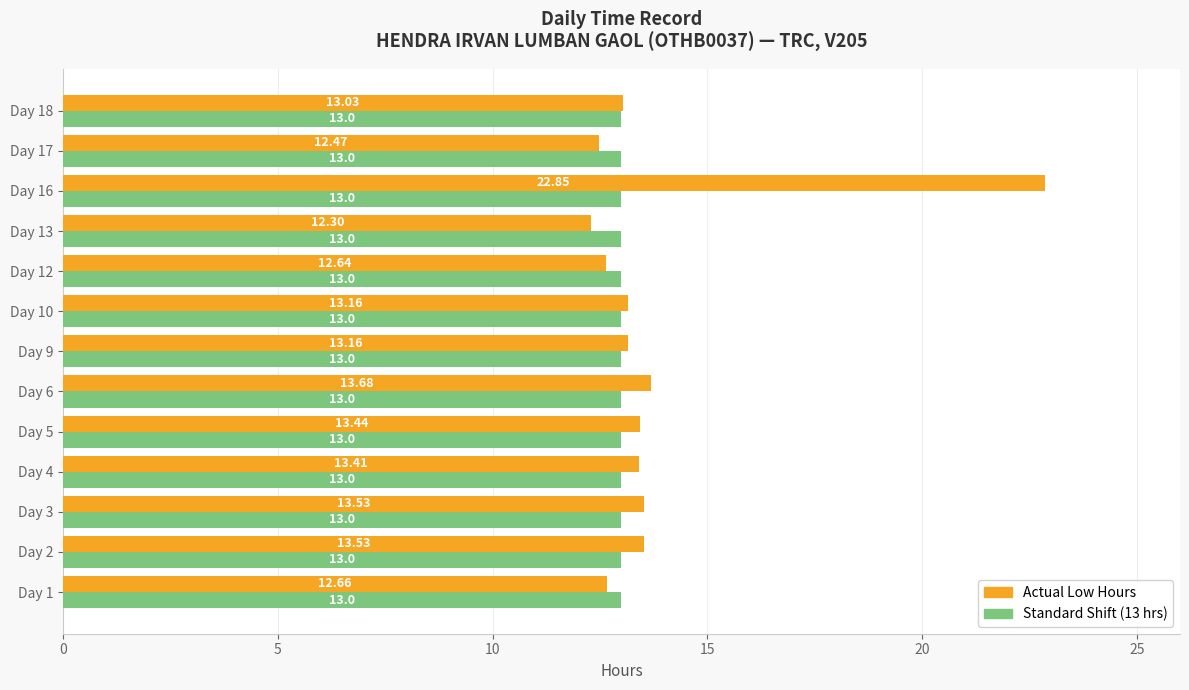

What is the total value across all series at Day 6?

26.7